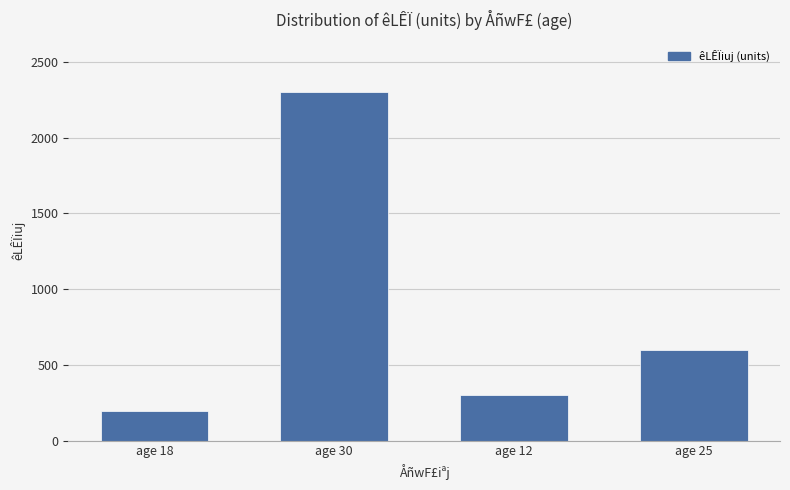

At which label is the value closest to 1247?

age 25